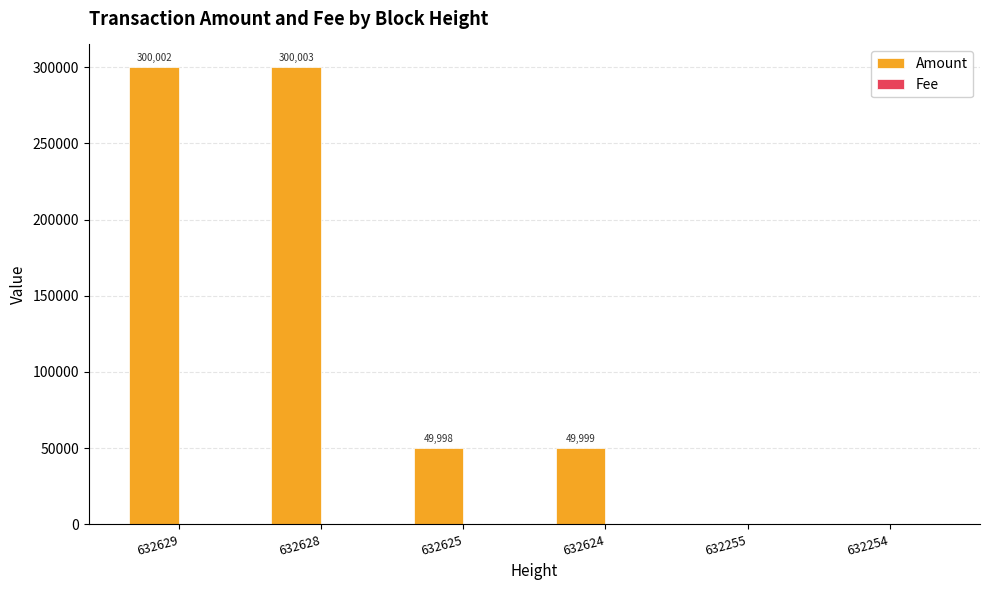

Which series has the largest total across all categories?

Amount